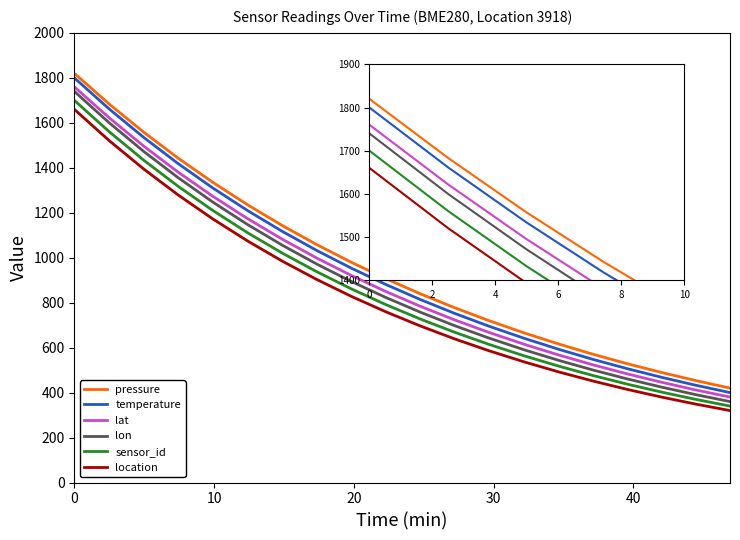

List the series in order of their overall mean, lowest first.

location, sensor_id, lon, lat, temperature, pressure